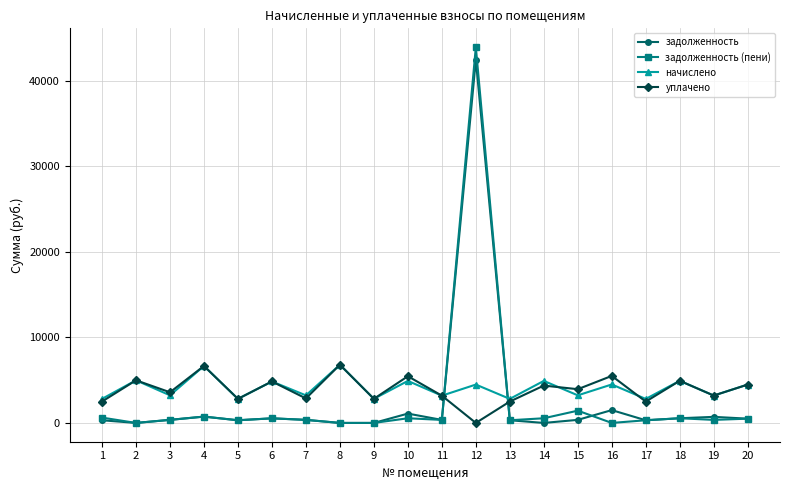

What is the value of the уплачено point at the 8th from the left?

6805.4